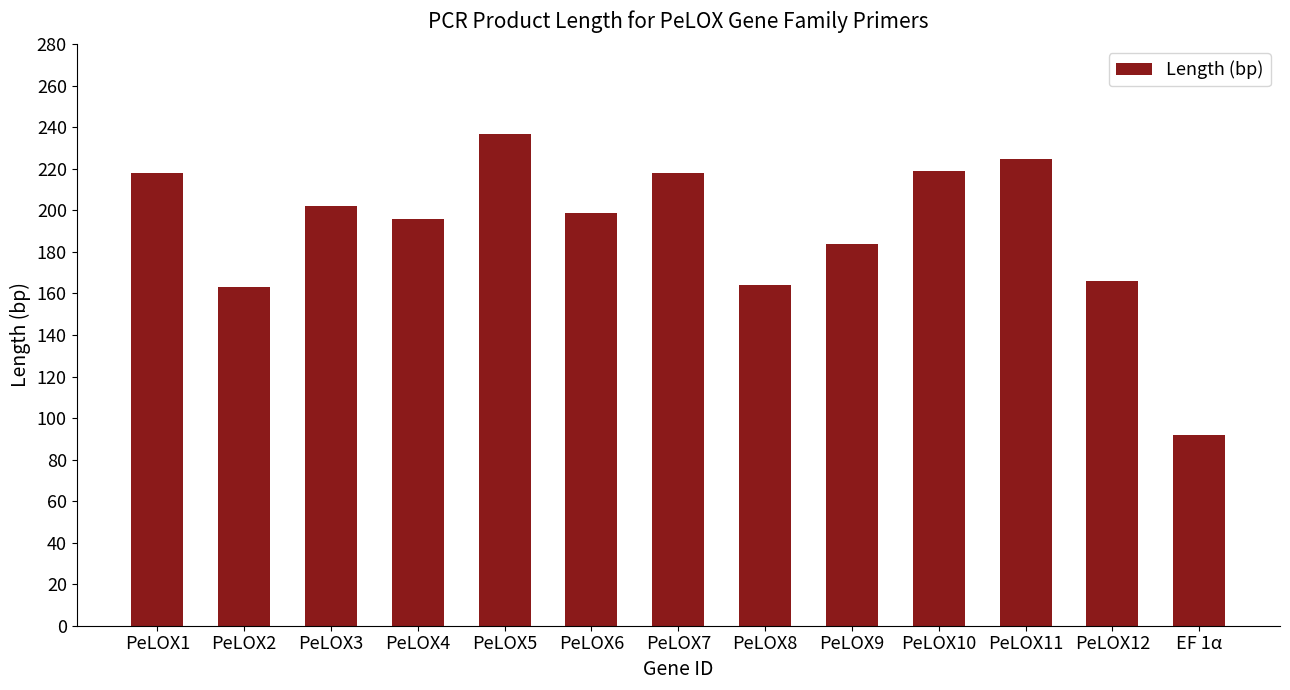

How many values are below 199?

6